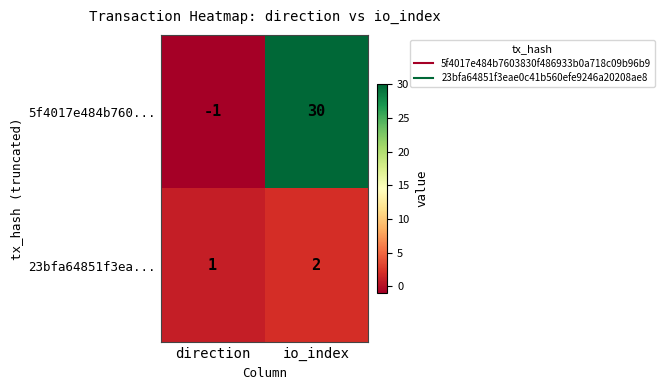

What is the maximum value shown in the chart?

30